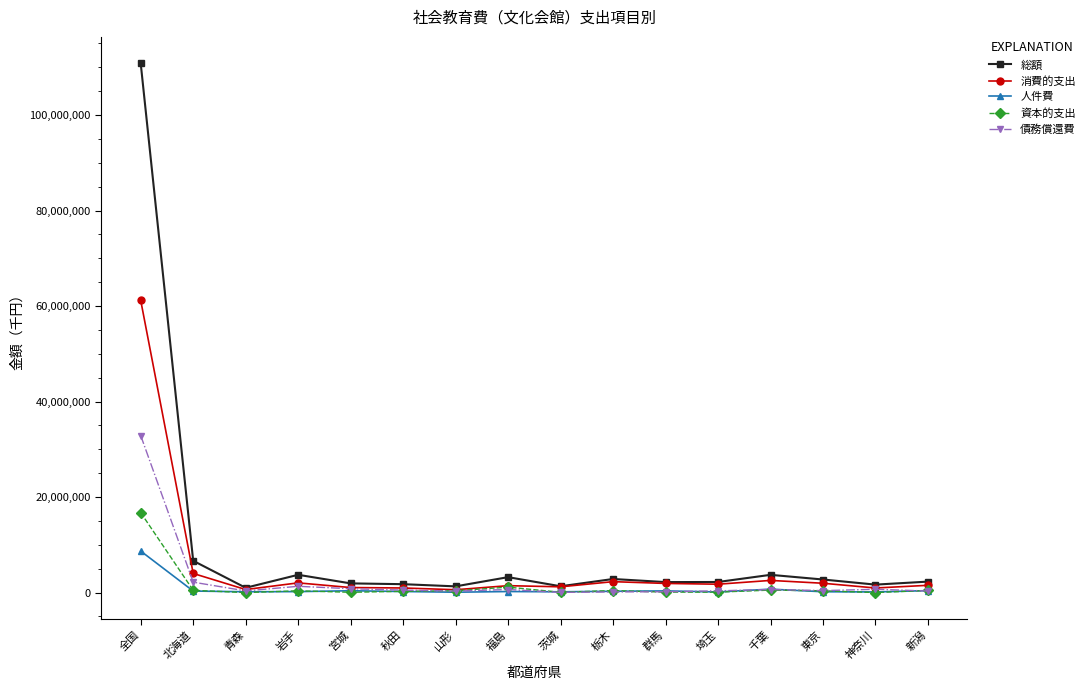

What is the value of the 資本的支出 point at the 2nd from the left?

468802